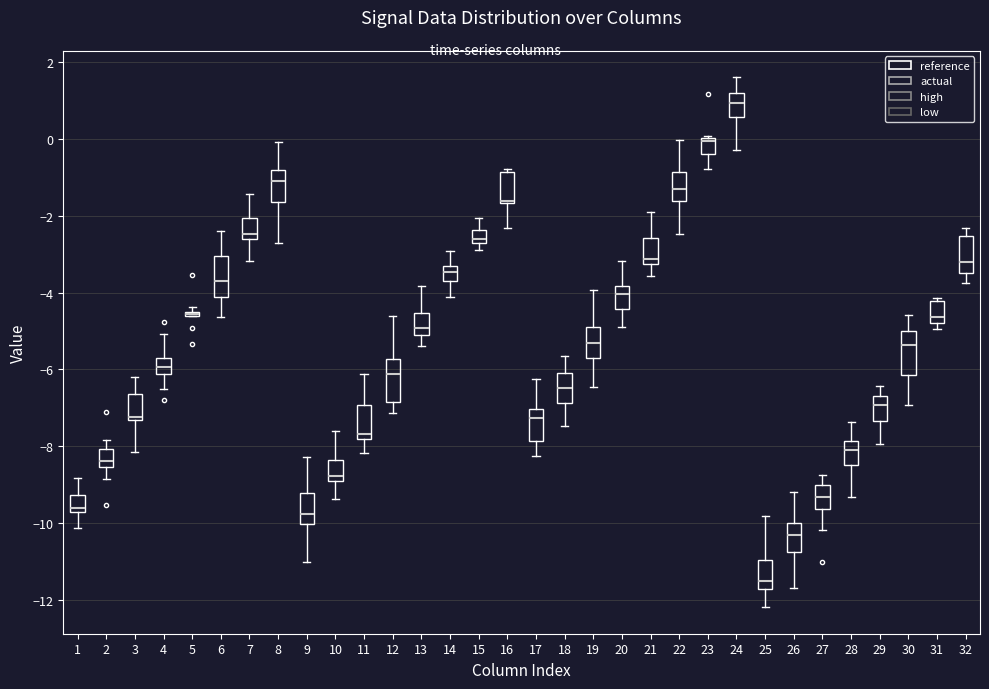

Reading left to right, transcribe this box plot: for each box, give where its median line is, the range the box spans, and where its two whiskers end, as read against the y-axis. The values are not printed on the chart, so give them approximately, as read against the axis.

1: median -9.6, box -10.0 to -9.2, whiskers -10.8 to -8.2
2: median -8.4 (just above the box's lower edge), box -8.4 to -8.0, whiskers -8.8 to -7.8
3: median -7.2, box -7.4 to -6.6, whiskers -7.8 to -6.0
4: median -6.6 (just above the box's lower edge), box -6.6 to -5.8, whiskers -7.6 to -5.2
5: median -5.0, box -5.4 to -4.6, whiskers -6.2 to -4.2
6: median -3.8, box -4.2 to -3.6, whiskers -4.4 to -2.8
7: median -2.4, box -2.8 to -2.0, whiskers -3.6 to -1.4
8: median -1.0, box -1.2 to -0.4, whiskers -2.0 to -0.2
9: median -9.6, box -10.0 to -9.2, whiskers -10.2 to -8.2
10: median -8.4, box -9.2 to -7.8, whiskers -9.6 to -7.4
11: median -7.6, box -8.0 to -7.4, whiskers -9.0 to -7.0
12: median -6.2, box -6.6 to -6.0, whiskers -7.2 to -5.8
13: median -5.0, box -5.4 to -4.6, whiskers -5.6 to -3.8
14: median -3.6, box -3.8 to -3.4, whiskers -4.2 to -3.0
15: median -2.2, box -2.8 to -1.8, whiskers -3.6 to -1.6
16: median -1.0, box -1.2 to -0.8, whiskers -1.6 to -0.4
17: median -7.6, box -8.2 to -7.4, whiskers -9.4 to -6.2
18: median -6.4, box -6.8 to -6.0, whiskers -6.8 (just below the box's lower edge) to -5.8
19: median -5.4, box -5.6 to -4.8, whiskers -6.8 to -3.8
20: median -4.0, box -4.4 to -3.6, whiskers -4.4 (just below the box's lower edge) to -3.6
21: median -3.0, box -3.2 to -2.4, whiskers -4.0 to -1.4
22: median -1.6, box -1.8 to -1.0, whiskers -2.6 to -0.8
23: median -0.4, box -0.8 to 0.2, whiskers -1.0 to 0.8
24: median 0.8, box 0.4 to 1.2, whiskers 0.0 to 1.8
25: median -11.6, box -11.8 to -11.2, whiskers -12.2 to -11.2 (just above the box's upper edge)
26: median -10.4, box -10.8 to -10.0, whiskers -11.2 to -9.2
27: median -9.0, box -9.2 to -8.8, whiskers -9.8 to -8.6
28: median -8.2 (just above the box's lower edge), box -8.2 to -7.8, whiskers -8.4 to -7.8
29: median -6.6, box -7.0 to -6.4, whiskers -7.4 to -6.0
30: median -5.6, box -5.8 to -5.2, whiskers -6.2 to -4.8
31: median -4.4, box -4.8 to -4.2, whiskers -5.0 to -3.6
32: median -3.2, box -3.4 to -2.8, whiskers -3.8 to -2.6